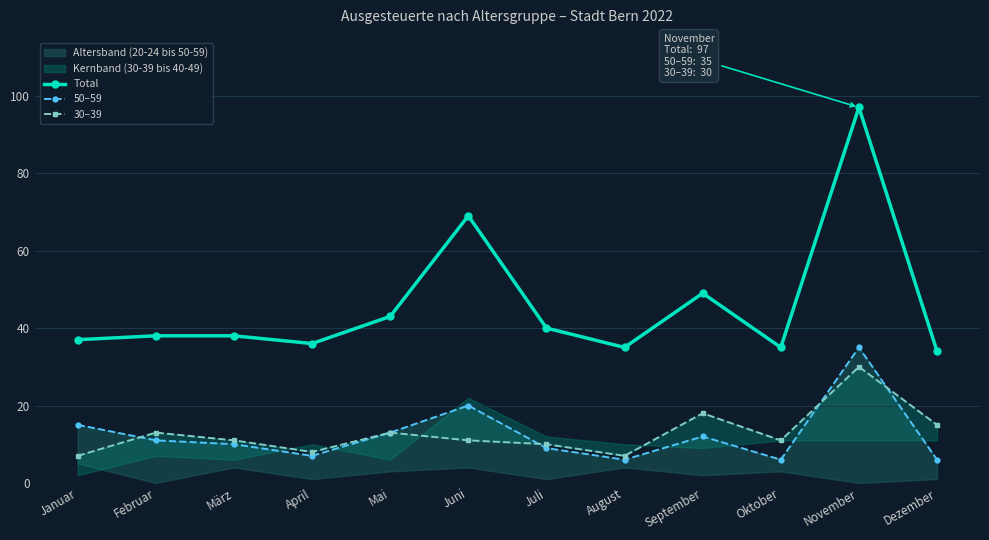

The 30–39 series shows 13 at Februar. True or false?

True